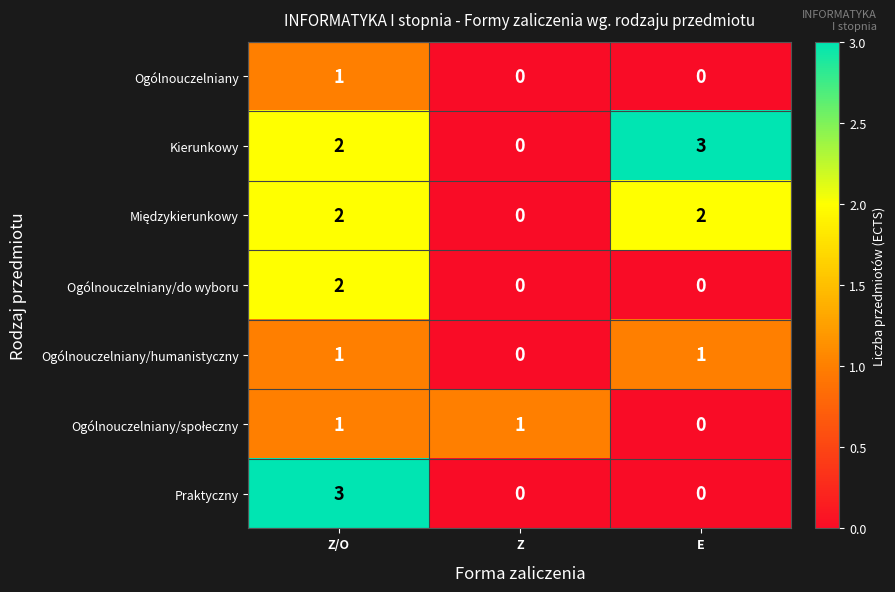

What is the spread (max minus min) of values at Z?

1